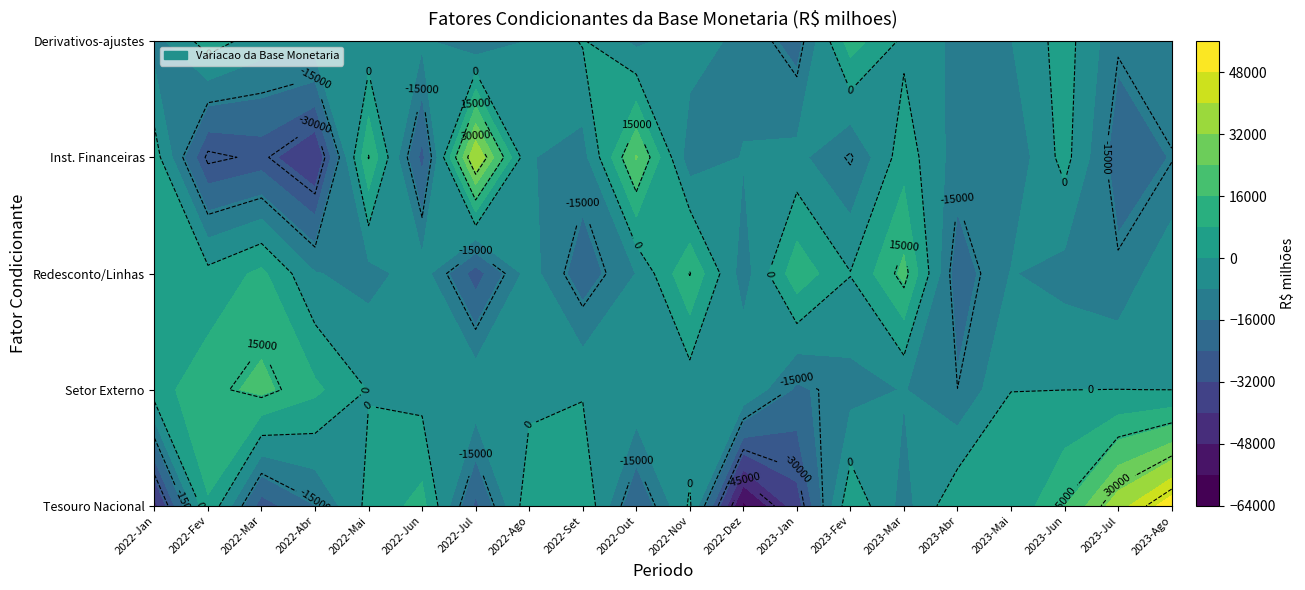

List the labels in order of 2023-Jan value, largest first.

2, 3, 1, 4, 0